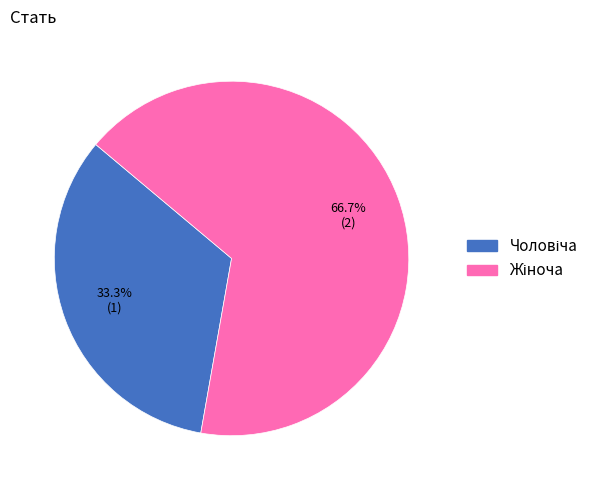

How many slices are in this pie chart?

2